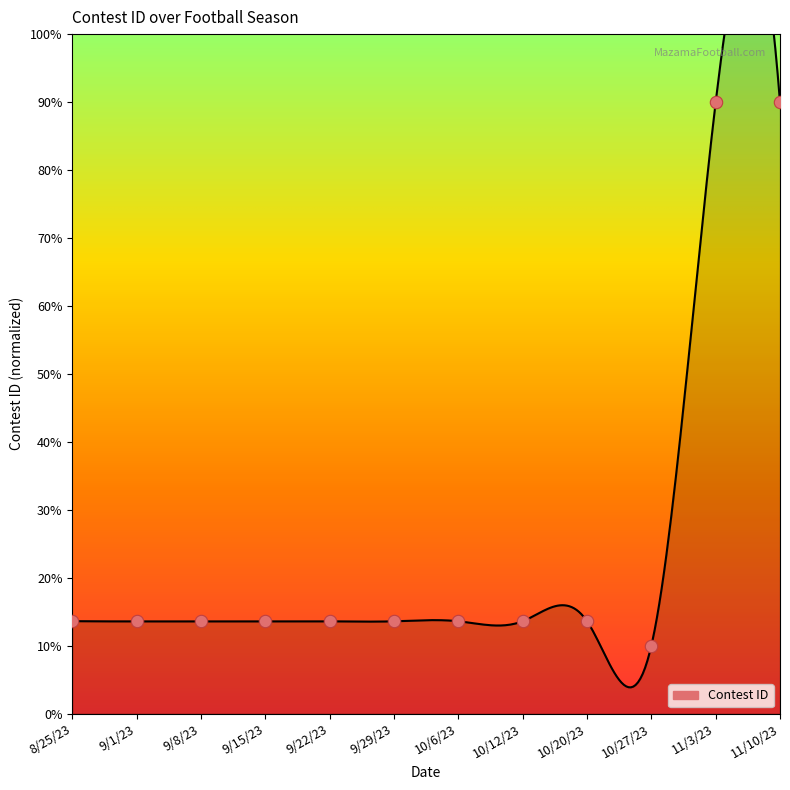

Which has a higher value, 10/12/23 or 9/15/23?

10/12/23